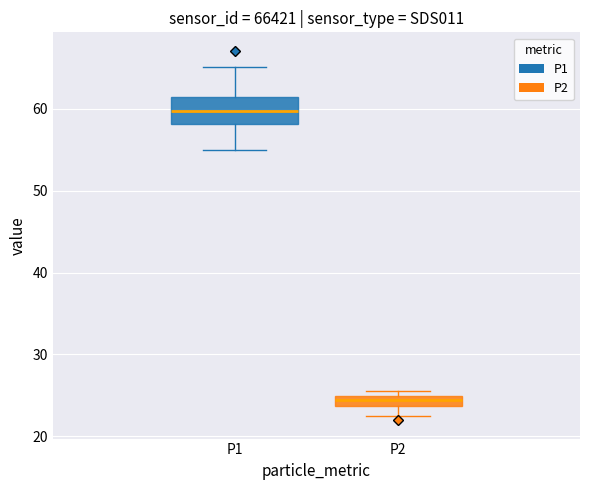

Where does the median line of the box for P1 sit on the y-axis? The values are not printed on the chart, so give them approximately, as read against the axis.

60